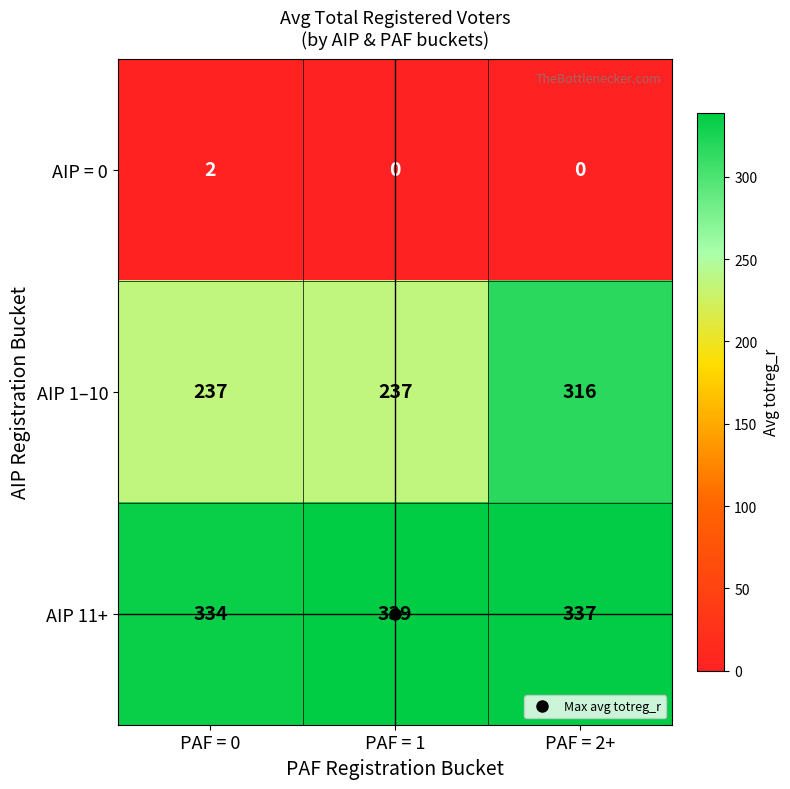

How many data points in AIP = 0 are above 0?

1